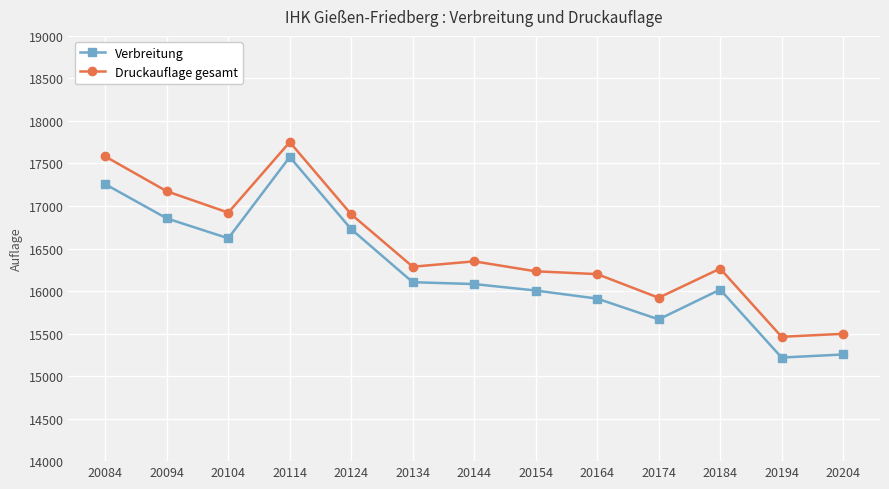

True or false: Verbreitung and Druckauflage gesamt intersect in this chart.

False